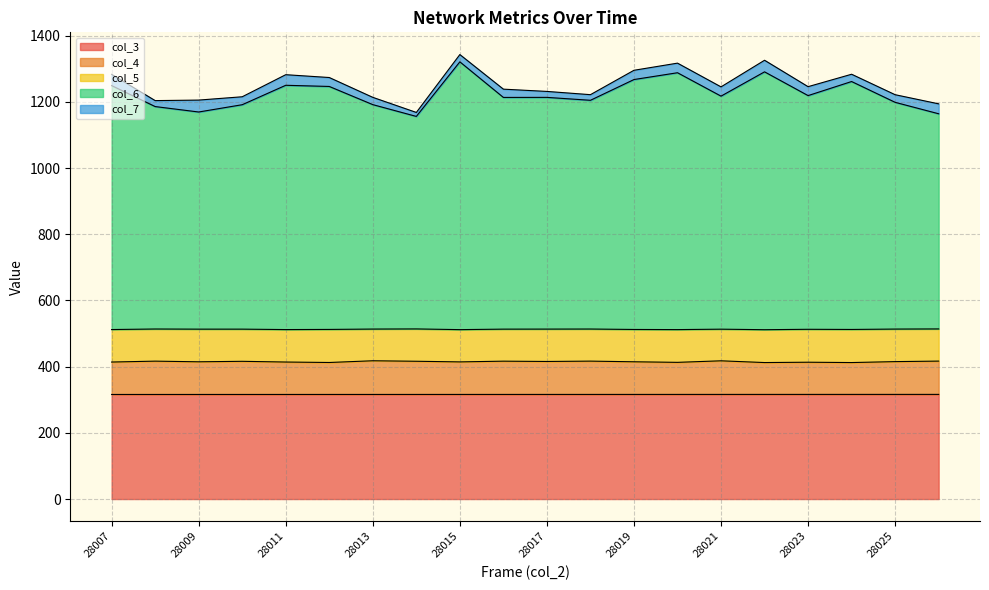

What is the maximum value for col_3?

316.1